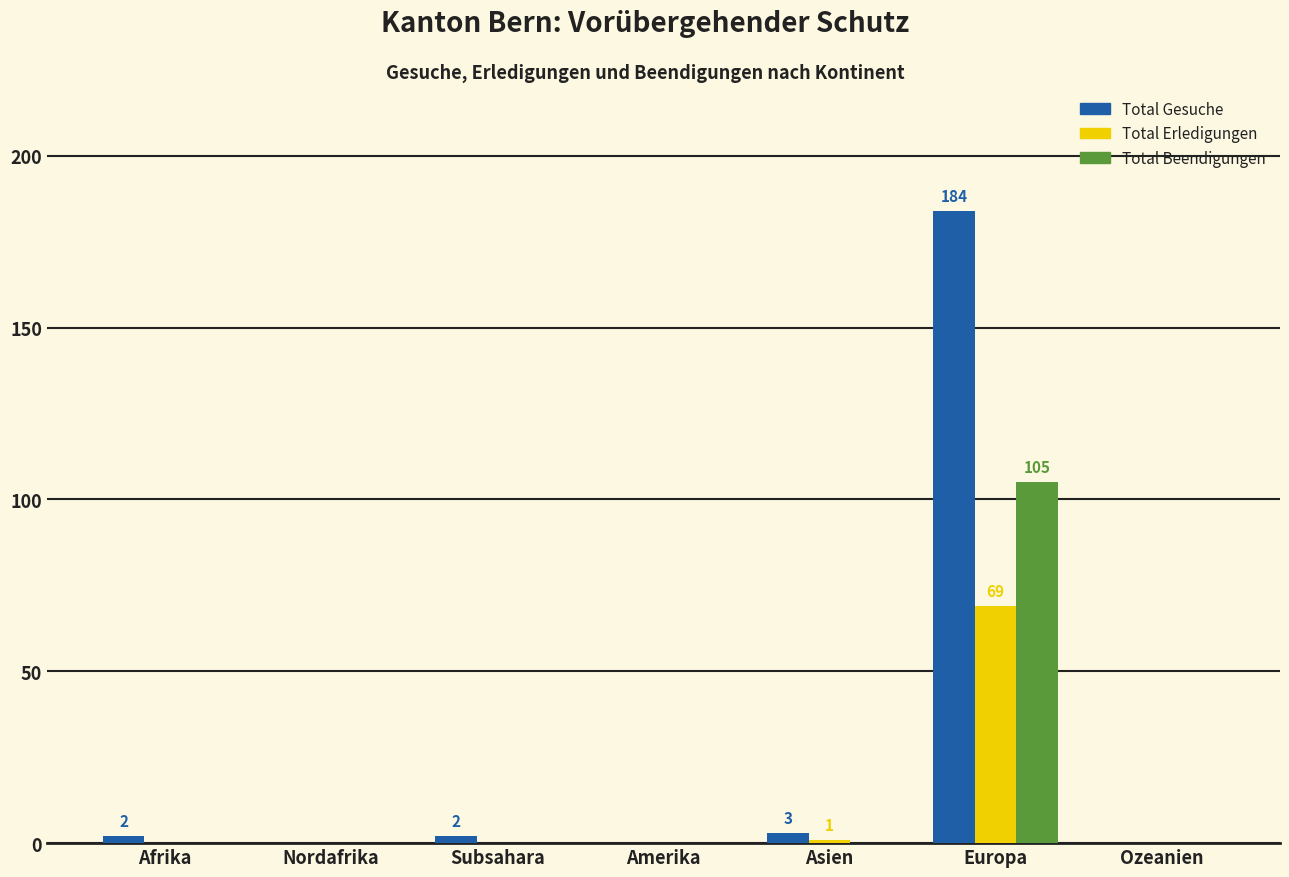

What is the sum of all Total Erledigungen values?

70